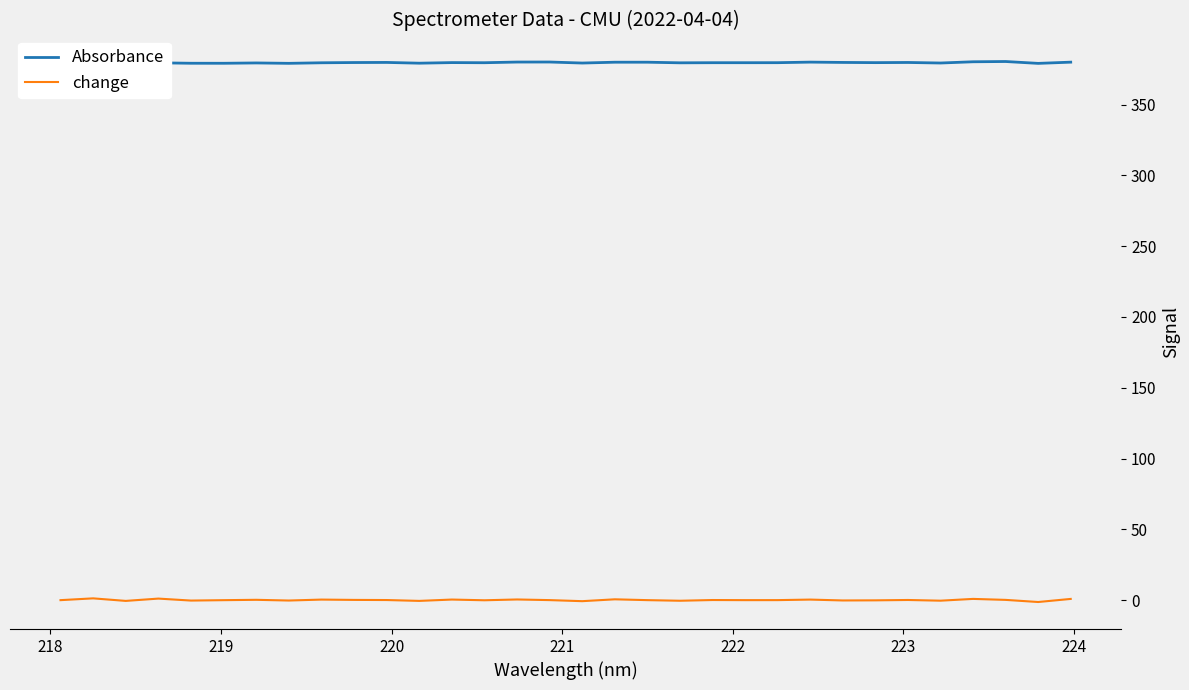

Is it true that change equals -0.1 at 24?

False